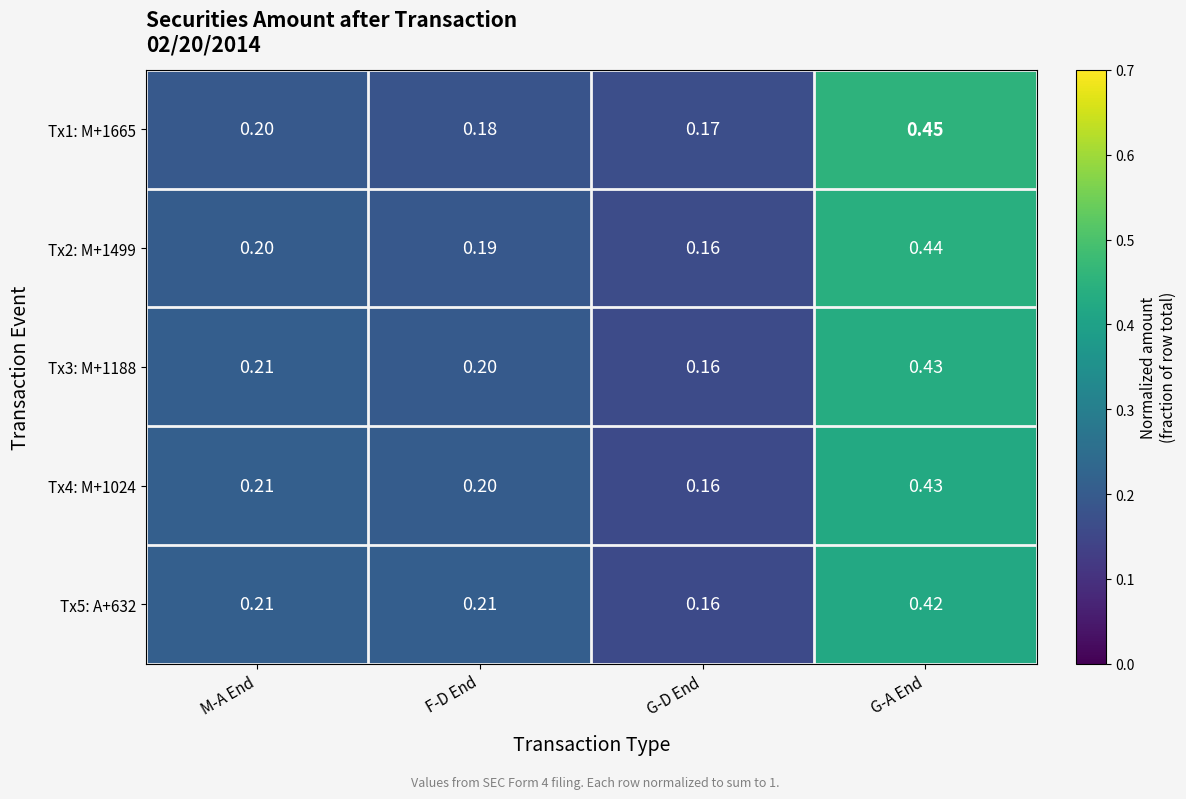

Where is Tx3: M+1188 nearest to the value 0?

G-D End